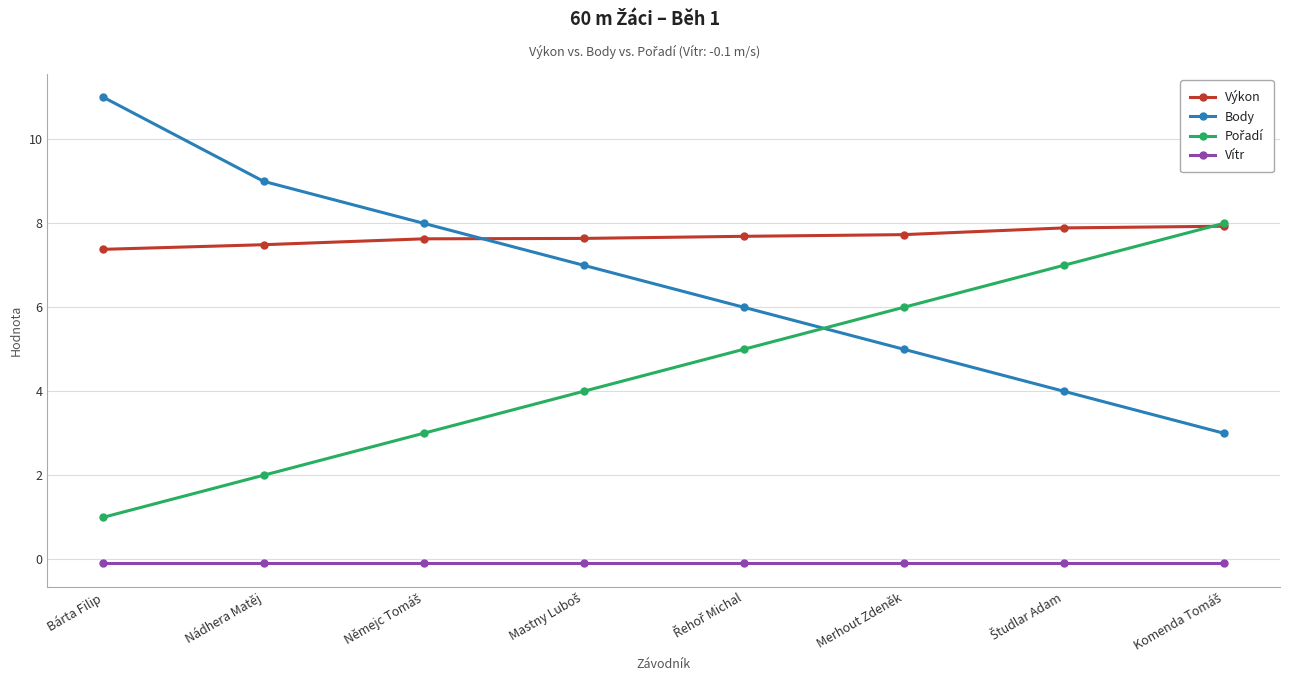

What is the maximum value for Výkon?

7.9